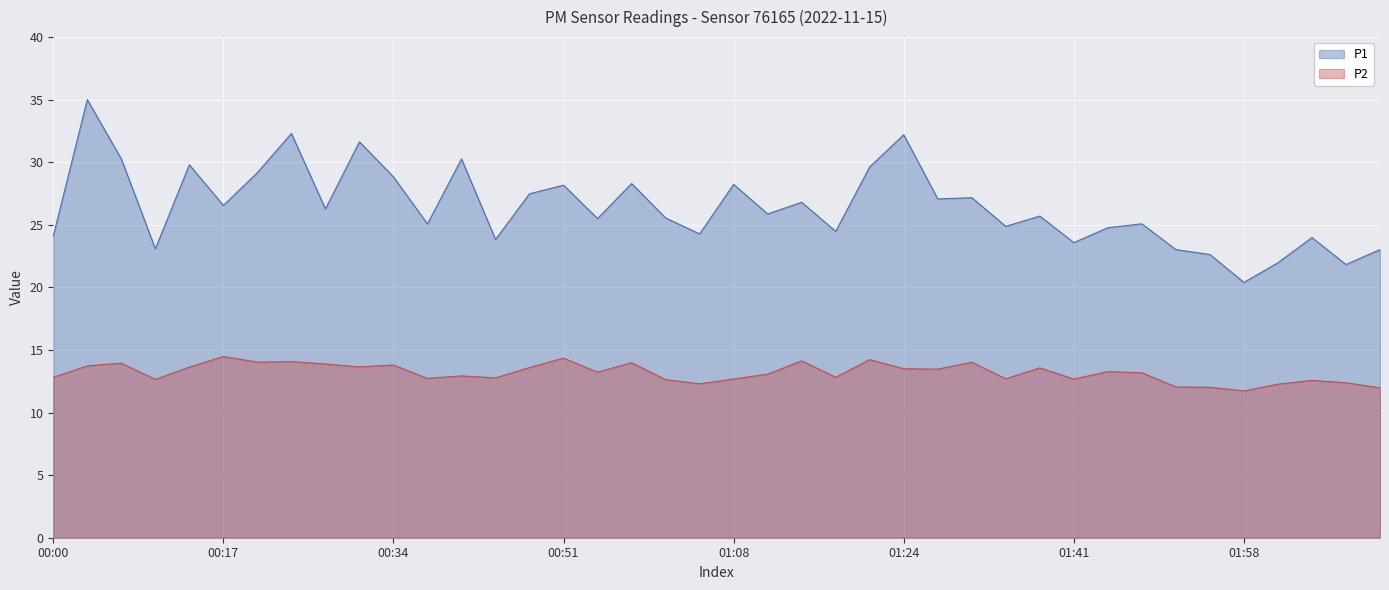

Rank the series at 36 from lowest to highest value.

P2, P1